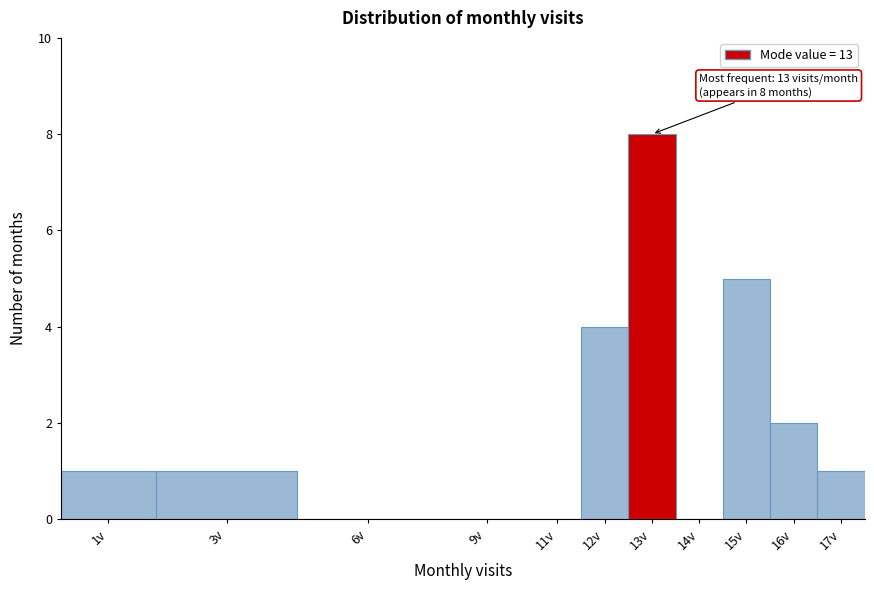

Reading left to right, extract all data points from this chart.

1v=1	3v=1	6v=0	9v=0	11v=0	12v=4	13v=8	14v=0	15v=5	16v=2	17v=1